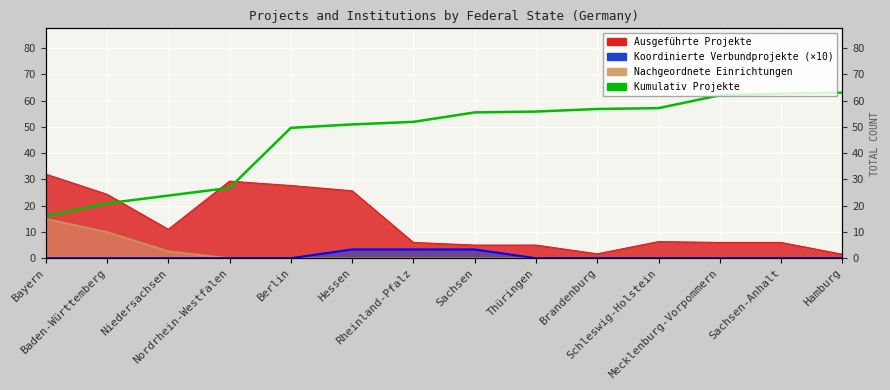

Reading left to right, what are all the values shown in this chart?

16.0	20.9	23.8	26.8	49.6	50.9	51.9	55.5	55.8	56.8	57.1	62.0	62.7	63.0